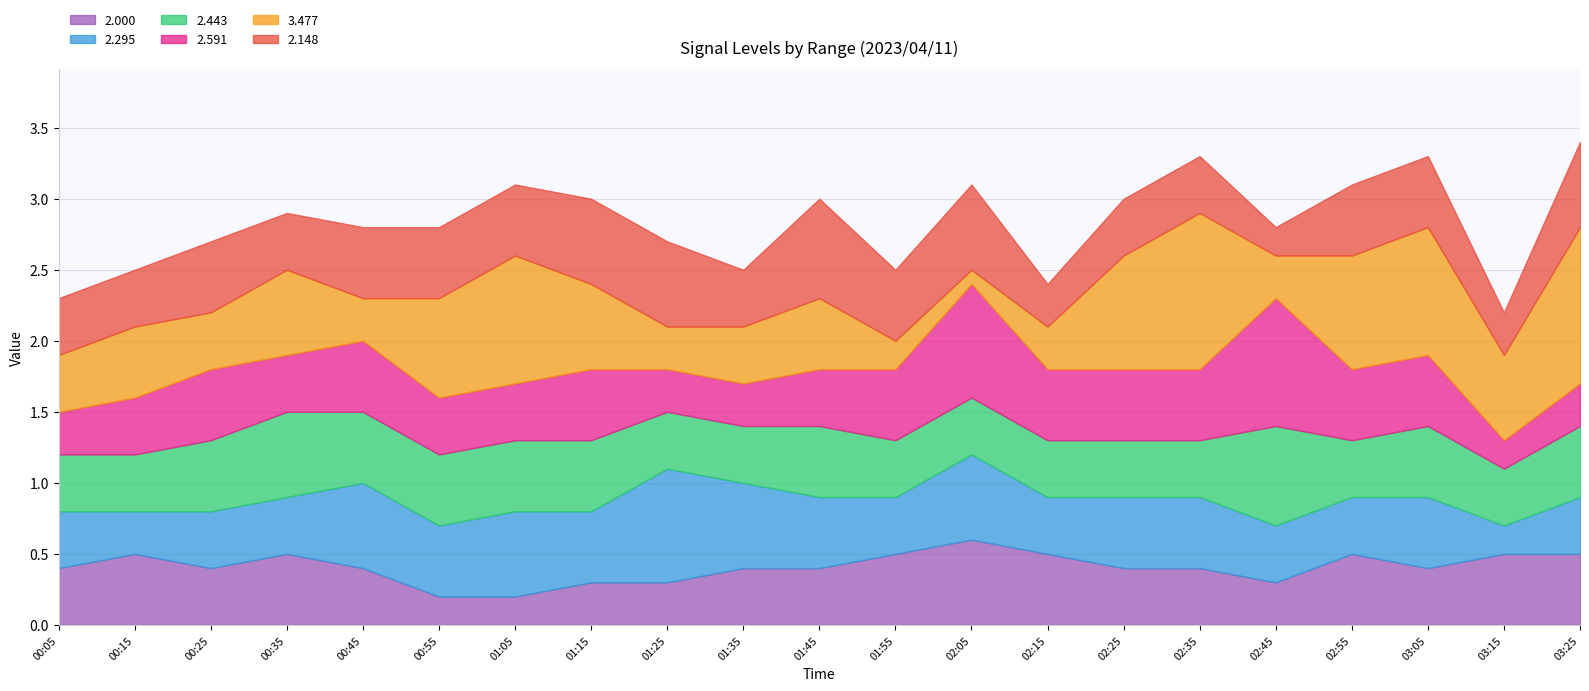

What is the average value of the 2.148 series?

0.5